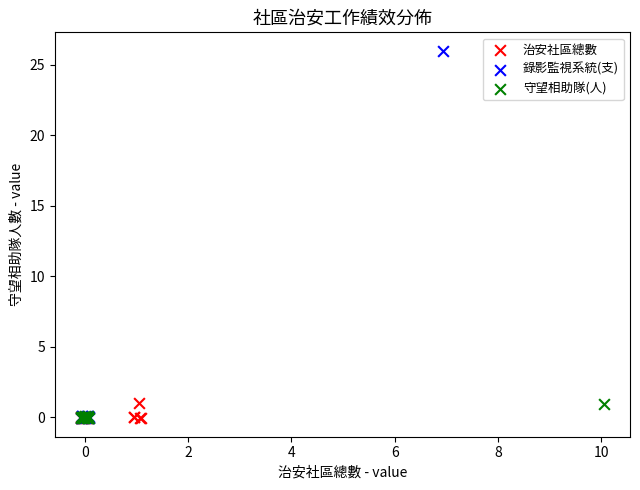

Which series has the widest spread of Y values?

錄影監視系統(支)